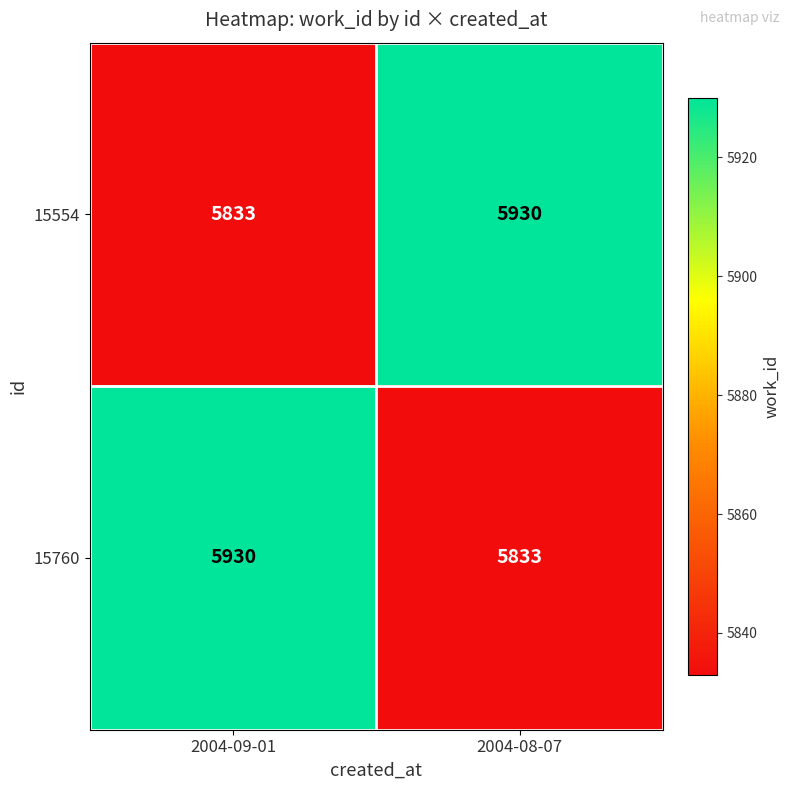

What is the difference between the highest and lowest values at 2004-08-07?

97